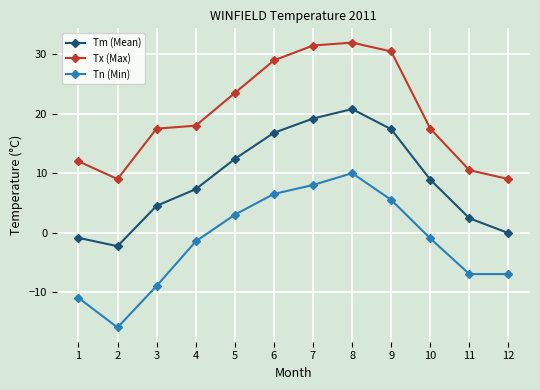

Is the value of Tx (Max) at 5 greater than the value of Tm (Mean) at 11?

Yes